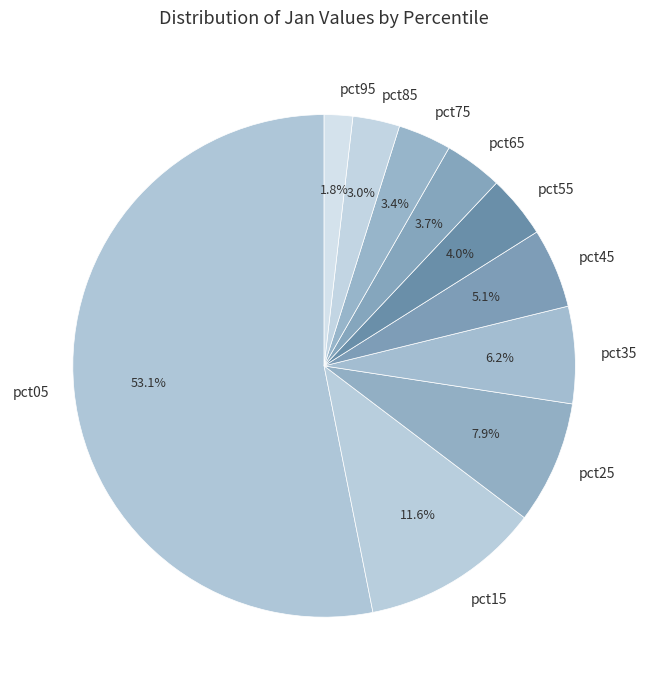

Which has a higher value, pct45 or pct65?

pct45